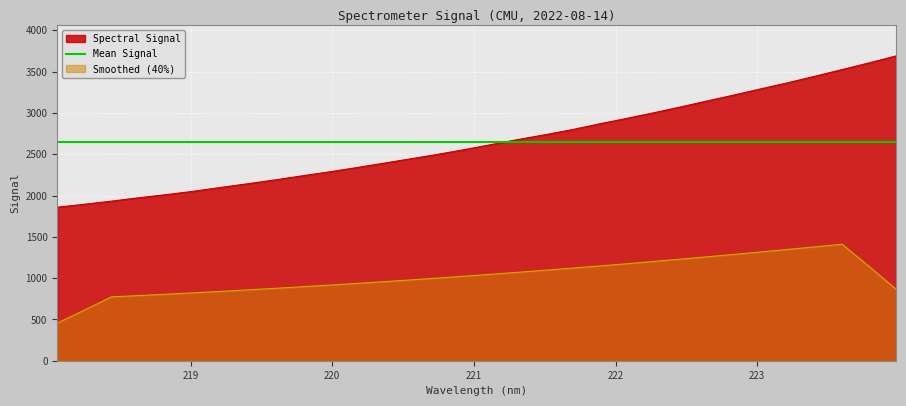

Reading left to right, transcribe all the data shown in this chart.

1858.6	1894.5	1932.1	1973.0	2010.1	2050.5	2096.6	2141.3	2187.7	2236.5	2284.4	2335.5	2388.6	2442.0	2496.4	2553.5	2615.3	2677.4	2735.3	2796.4	2866.1	2931.9	2999.8	3070.7	3144.3	3216.8	3292.4	3366.1	3444.7	3525.3	3606.2	3690.4